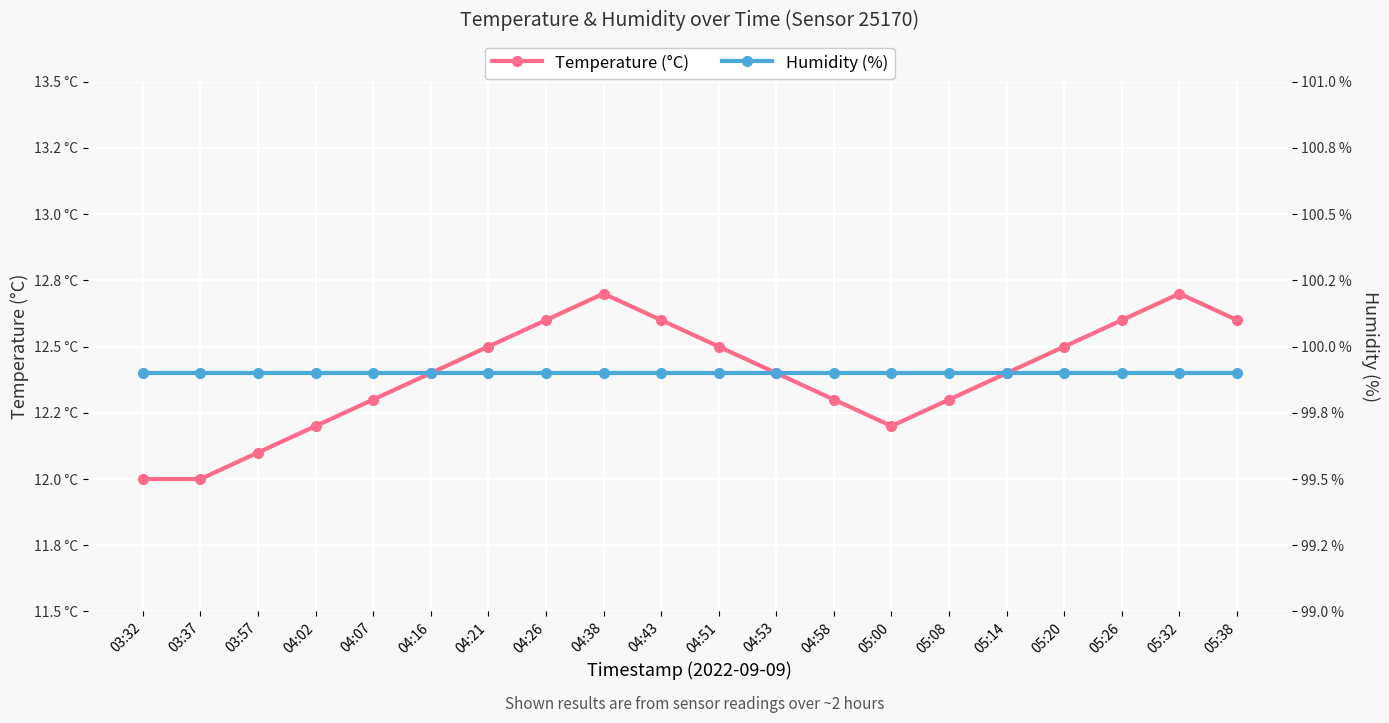

How many values in the Temperature (°C) series exceed 12?

18